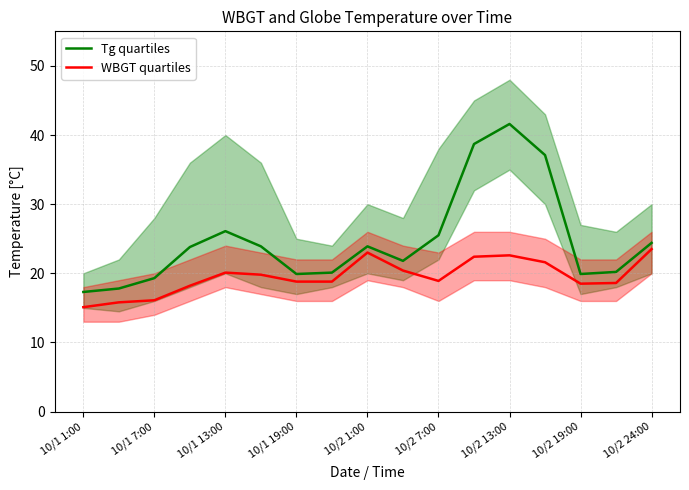

What is the highest value of the Tg quartiles series?

41.6